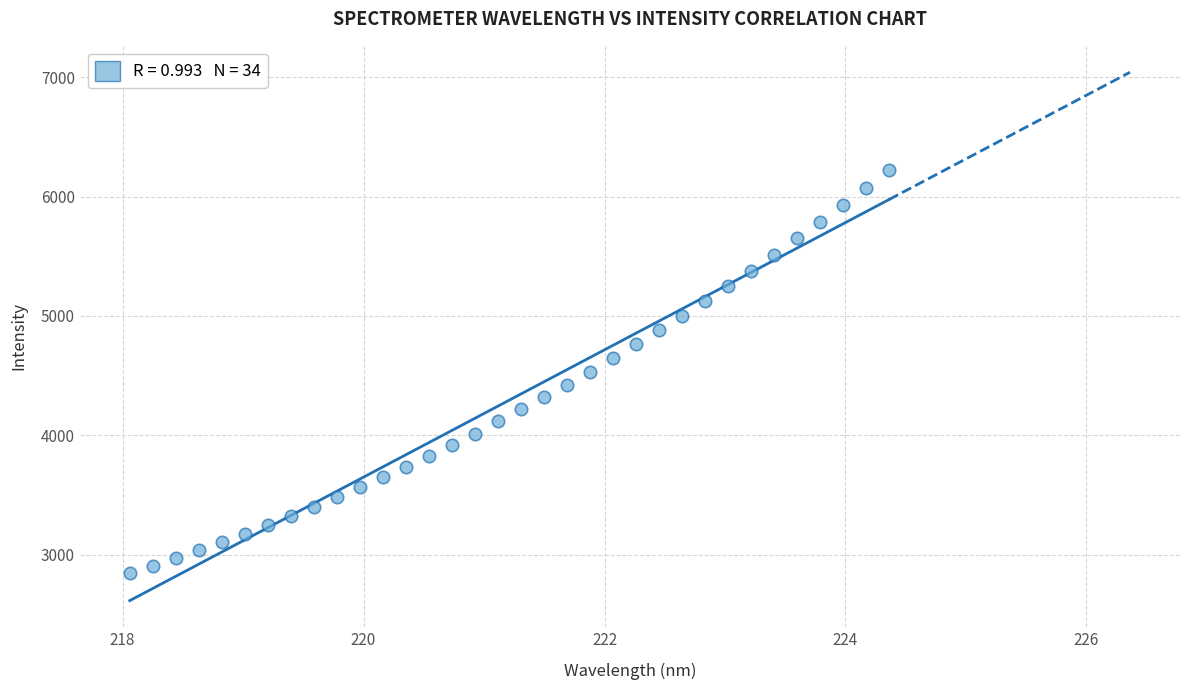

What is the range of X values (max minus min)?

6.3